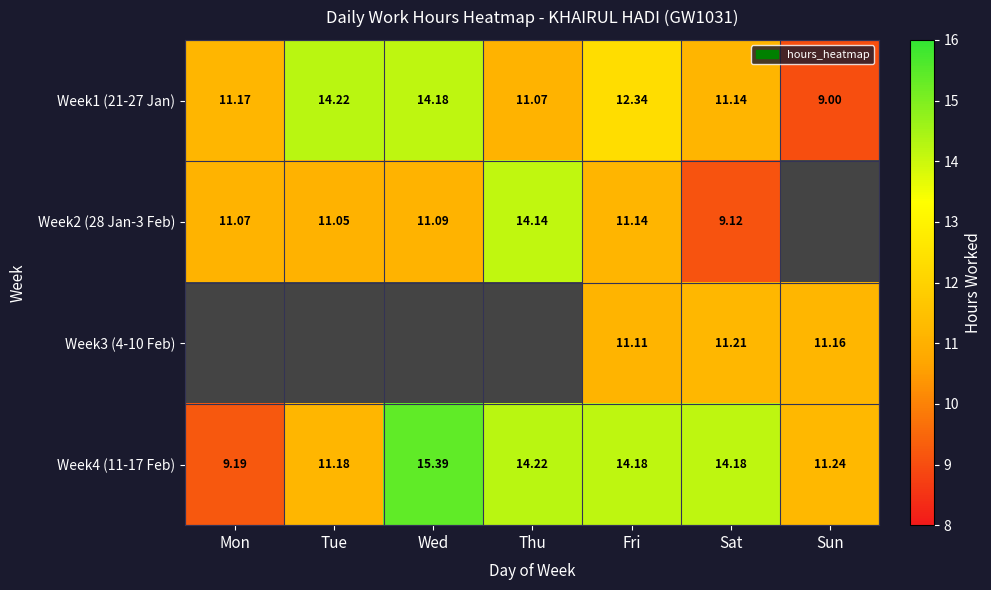

The value of Week1 (21-27 Jan) at Thu is 5.2. True or false?

False